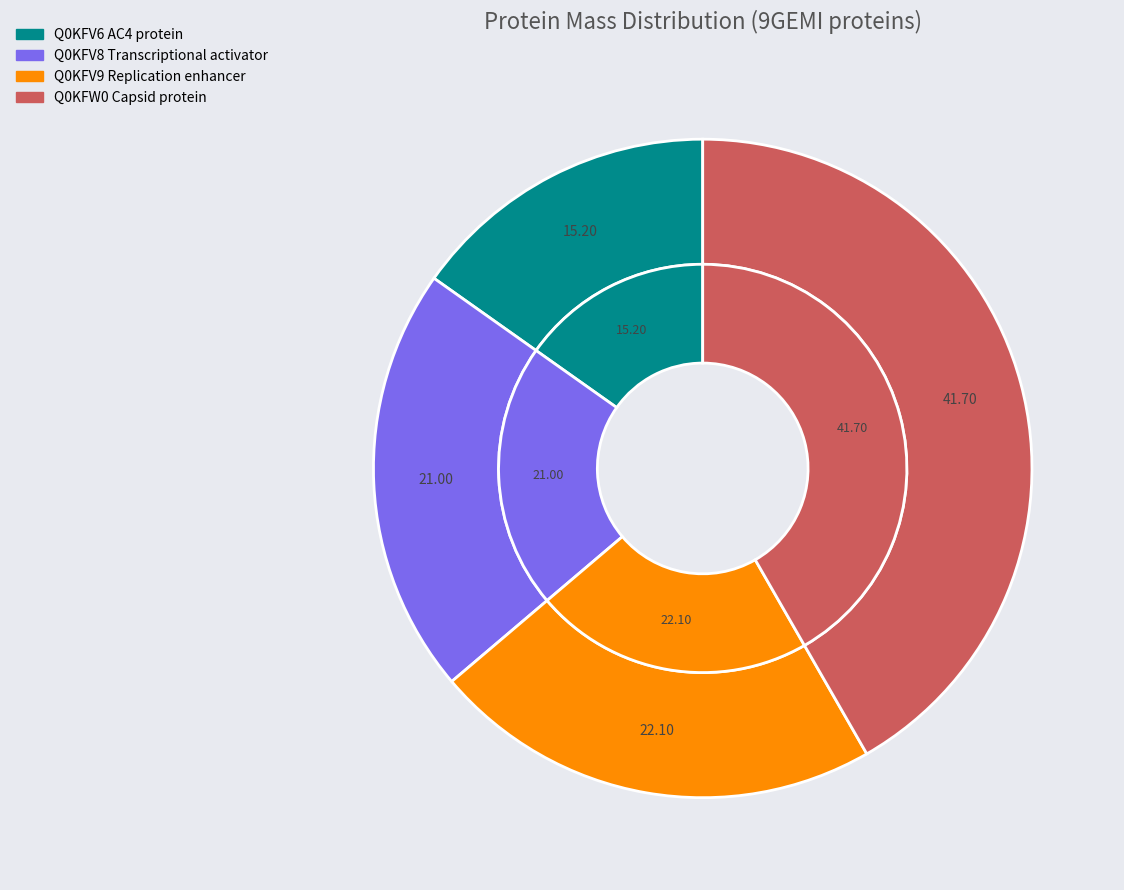

What is the largest slice in the pie chart?

Q0KFW0 Capsid protein